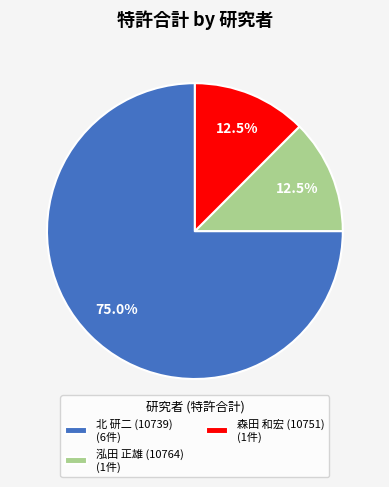

Which category has the biggest portion of the pie?

北 研二 (10739) (6件)